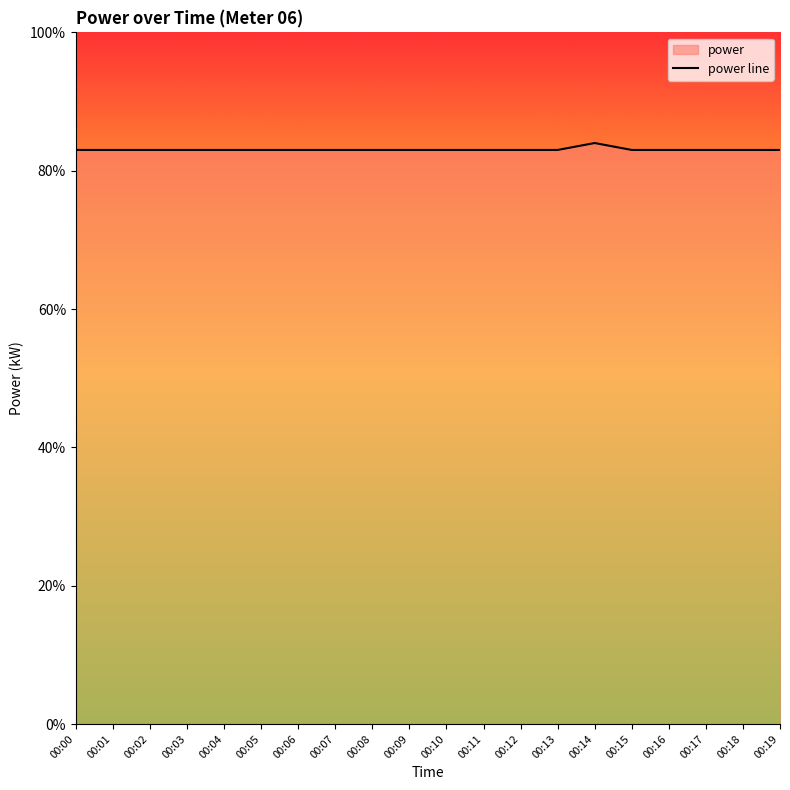

At which category does the chart reach its peak across all series?

00:14